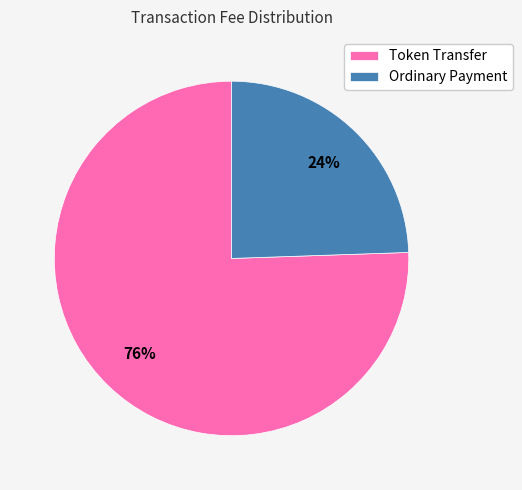

How many segments does this pie chart have?

2